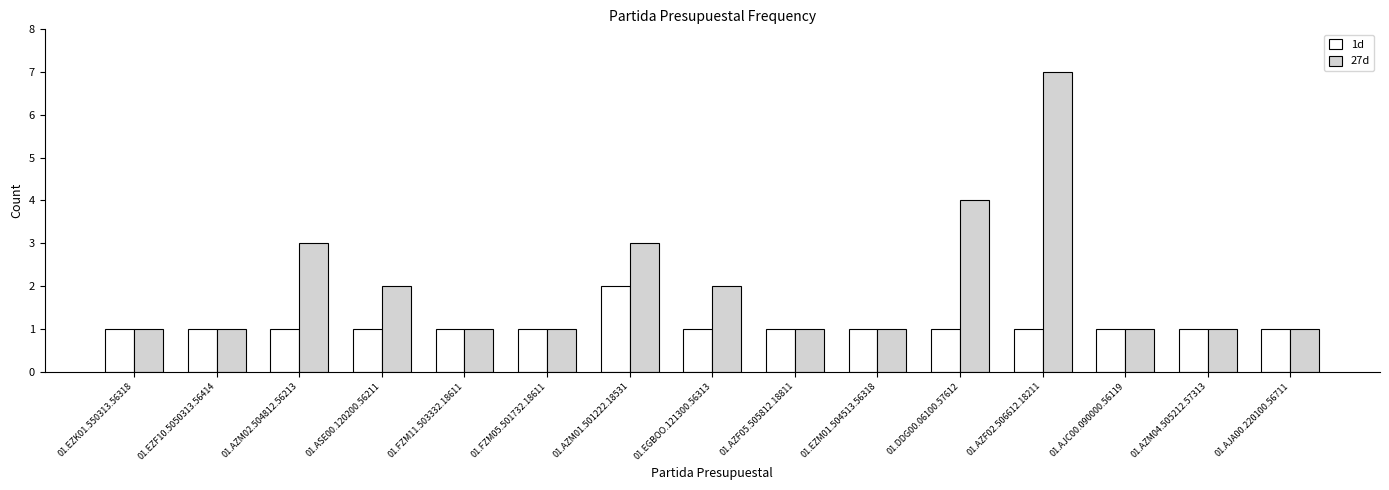

How many data points does each series have?

15